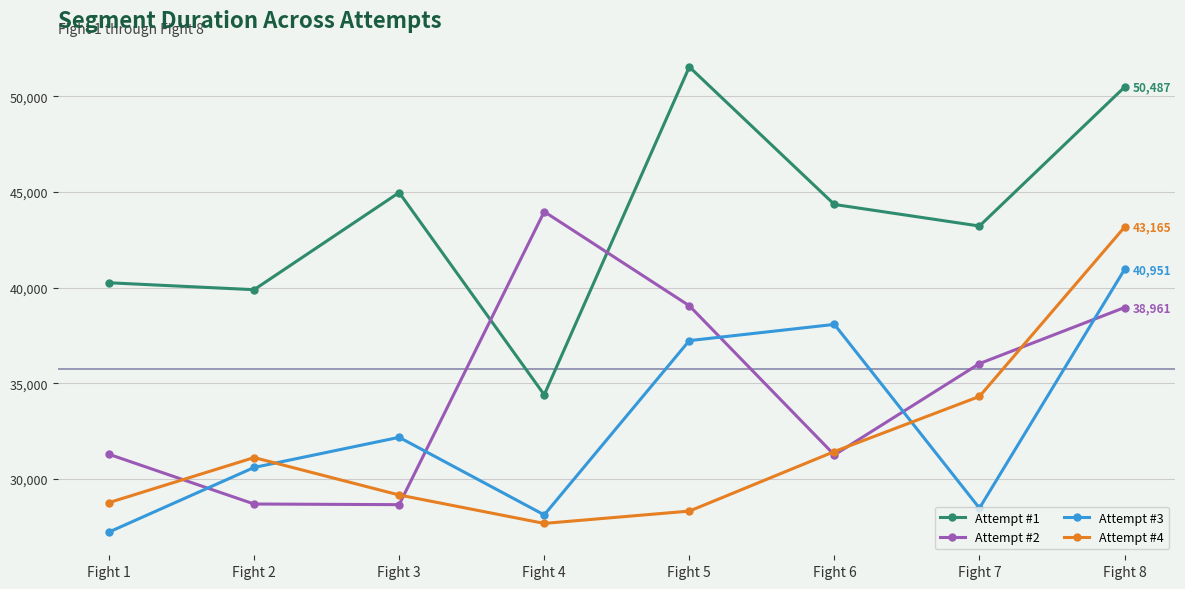

Count the number of categories in the chart.

8